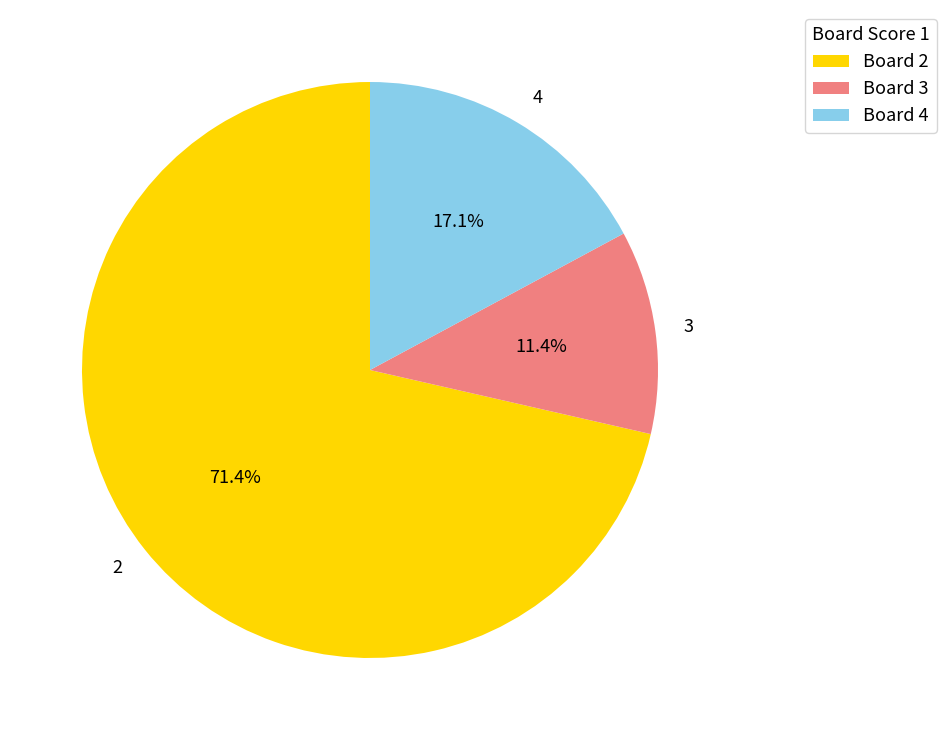

How many slices are in this pie chart?

3